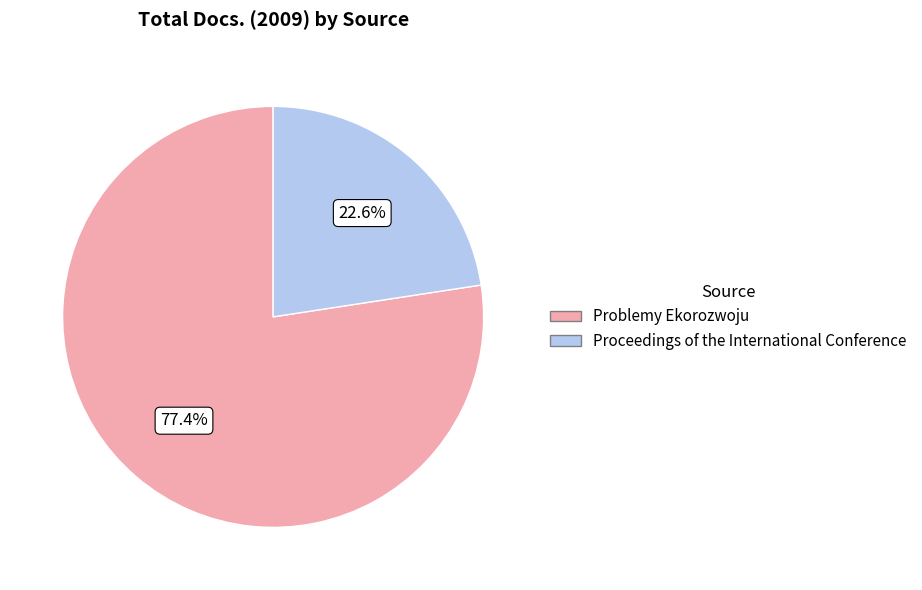

To the nearest percent, what is the combined percentage of Problemy Ekorozwoju and Proceedings of the International Conference?

100%